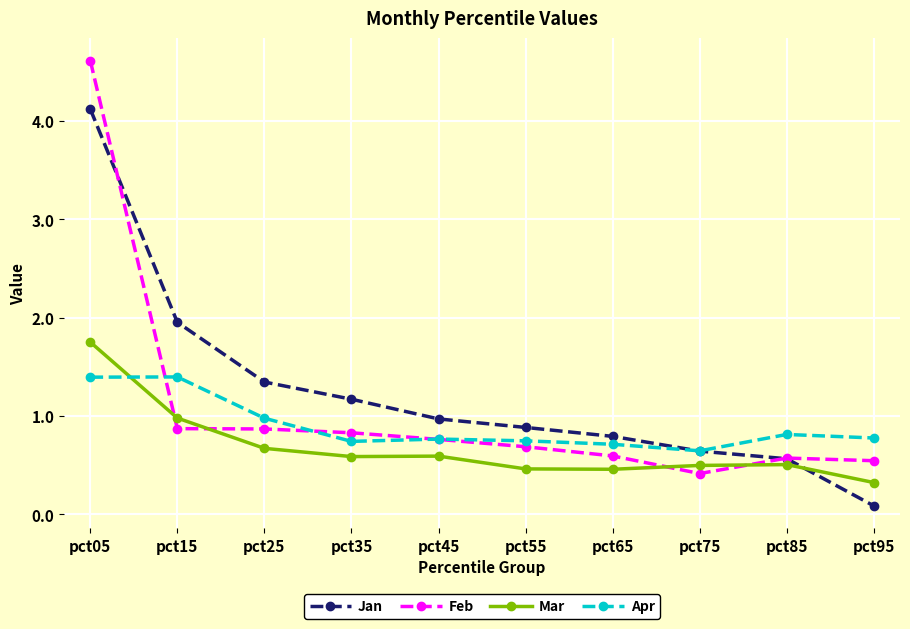

What is the sum of the Jan values at pct05 and pct55?

5.0